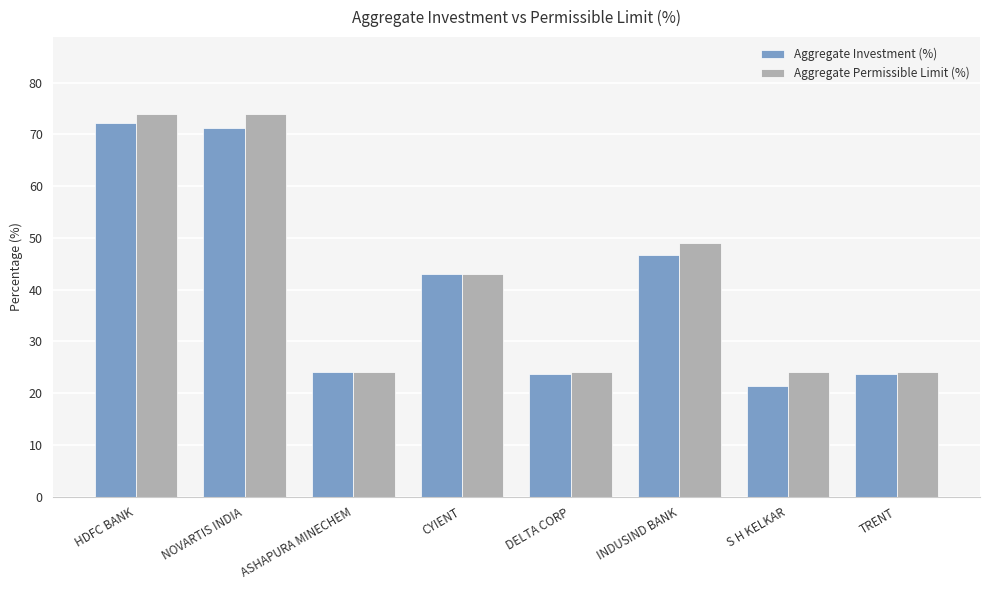

What is the total value across all series at S H KELKAR?

45.4